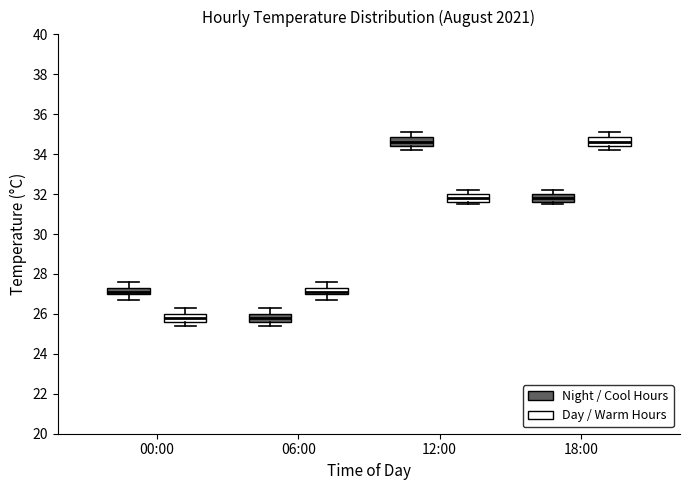

Where is the lower edge of the box for 18:00 (Night / Cool Hours) on the y-axis? The values are not printed on the chart, so give them approximately, as read against the axis.

31.6